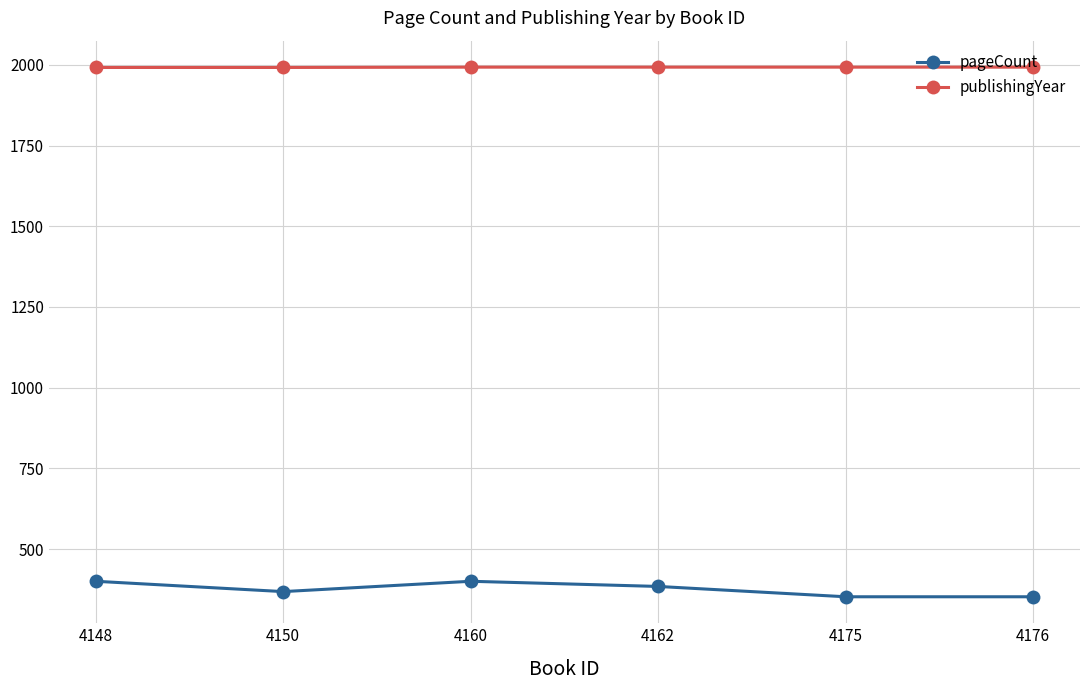

What is the value of the publishingYear point at the 3rd from the left?

1993